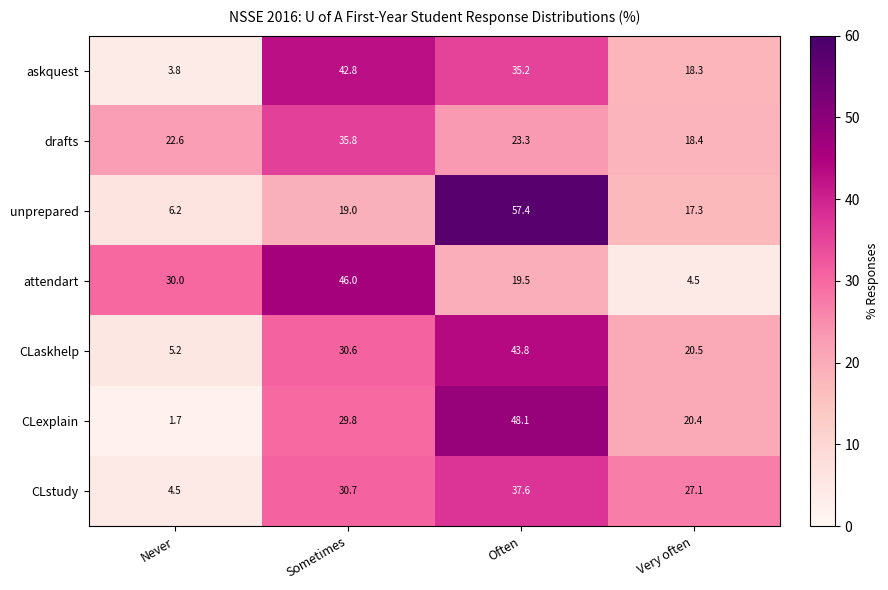

Where is CLstudy nearest to the value 21?

Very often